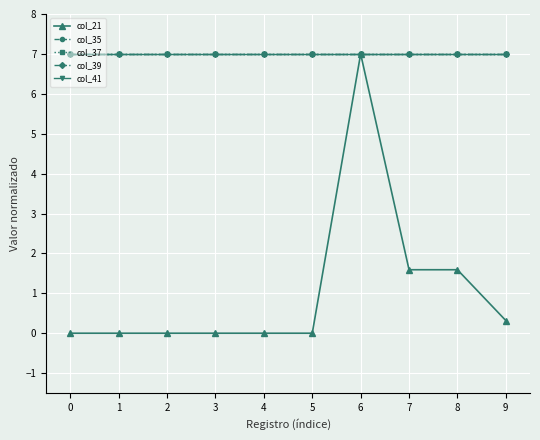

Reading left to right, what are all the values shown in this chart?

col_21: 0.0	0.0	0.0	0.0	0.0	0.0	7.0	1.6	1.6	0.3
col_35: 7.0	7.0	7.0	7.0	7.0	7.0	7.0	7.0	7.0	7.0
col_37: 7.0	7.0	7.0	7.0	7.0	7.0	7.0	7.0	7.0	7.0
col_39: 7.0	7.0	7.0	7.0	7.0	7.0	7.0	7.0	7.0	7.0
col_41: 7.0	7.0	7.0	7.0	7.0	7.0	7.0	7.0	7.0	7.0